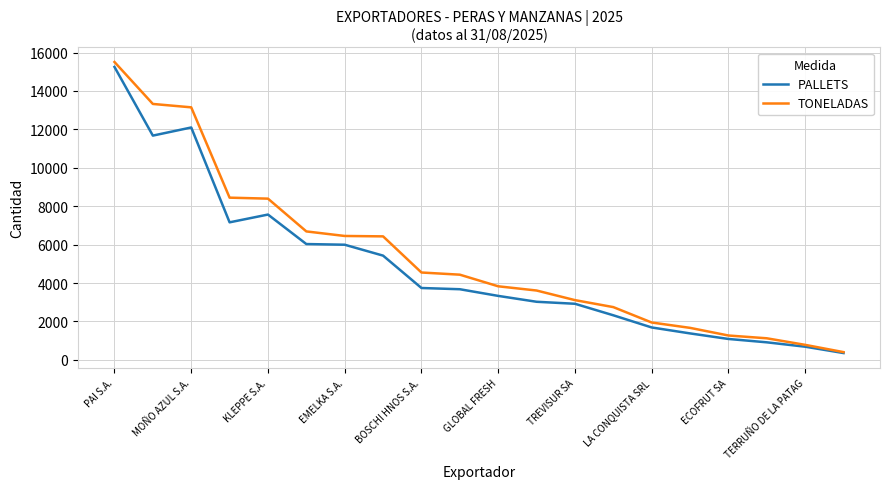

What is the minimum value shown in the chart?

352